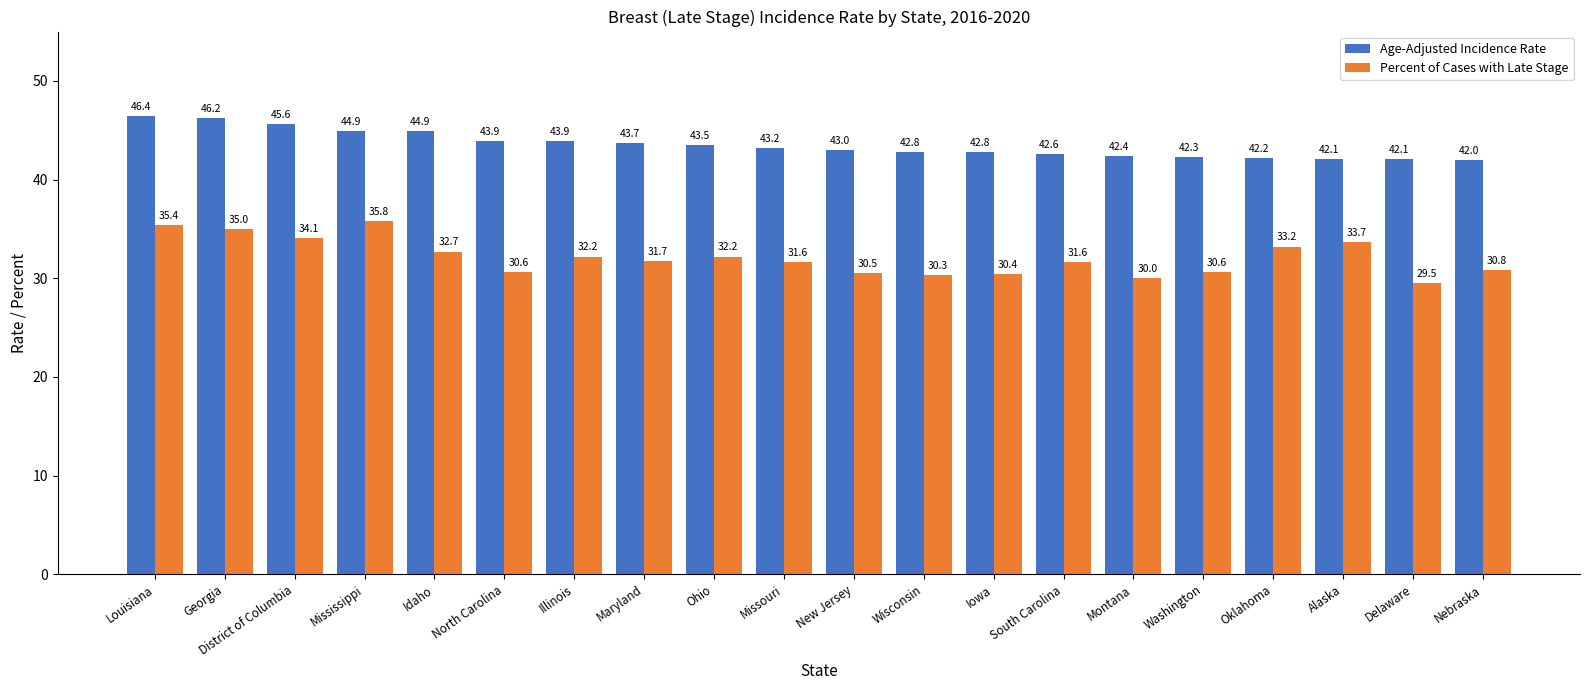

At which label does Age-Adjusted Incidence Rate reach its peak?

Louisiana